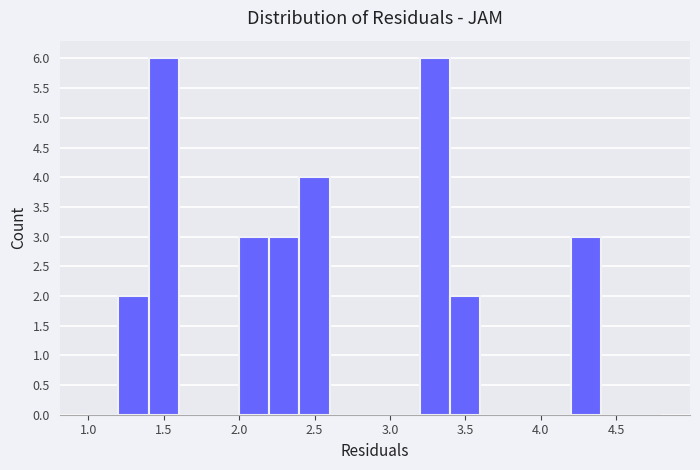

Reading left to right, list every bar in this chart as the range it spans on the x-axis followed by its height. The values are not printed on the chart, so give them approximately, as read against the axis.

1.0 to 1.2: 0
1.2 to 1.4: 2
1.4 to 1.6: 6
1.6 to 1.8: 0
1.8 to 2.0: 0
2.0 to 2.2: 3
2.2 to 2.4: 3
2.4 to 2.6: 4
2.6 to 2.8: 0
2.8 to 3.0: 0
3.0 to 3.2: 0
3.2 to 3.4: 6
3.4 to 3.6: 2
3.6 to 3.8: 0
3.8 to 4.0: 0
4.0 to 4.2: 0
4.2 to 4.4: 3
4.4 to 4.6: 0
4.6 to 4.8: 0